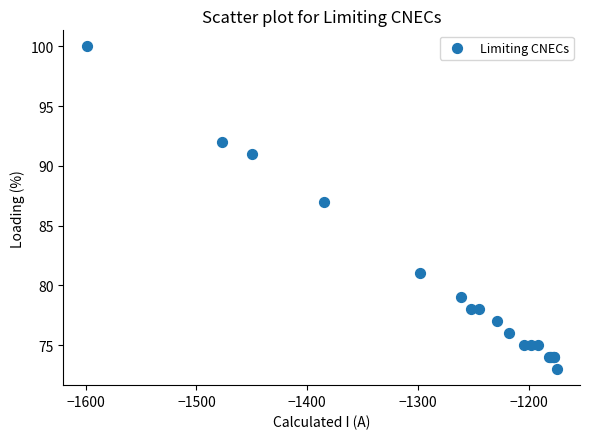

What Y value in the scatter plot is closest to 86?

87